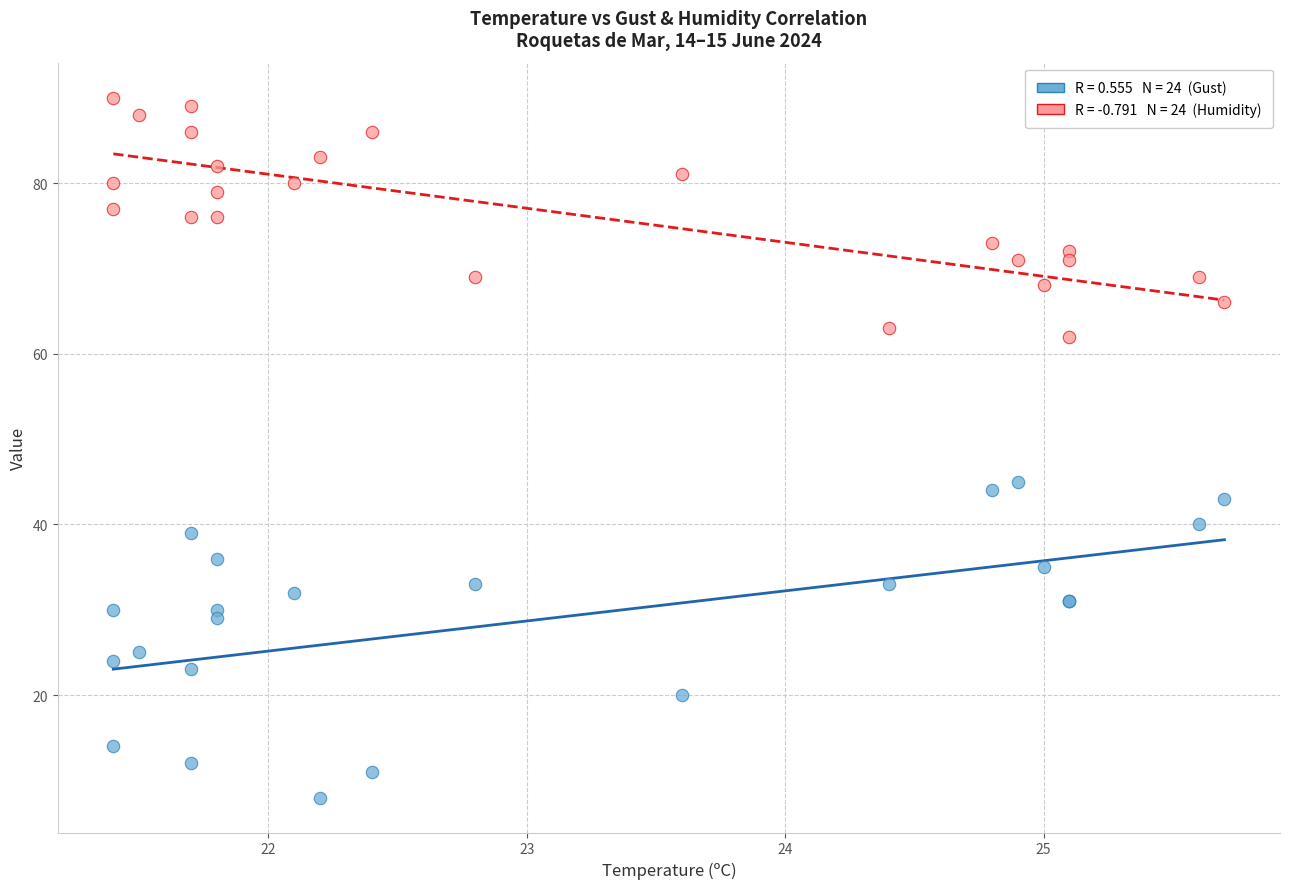

Across all series, what Y value is closest to 49?

45